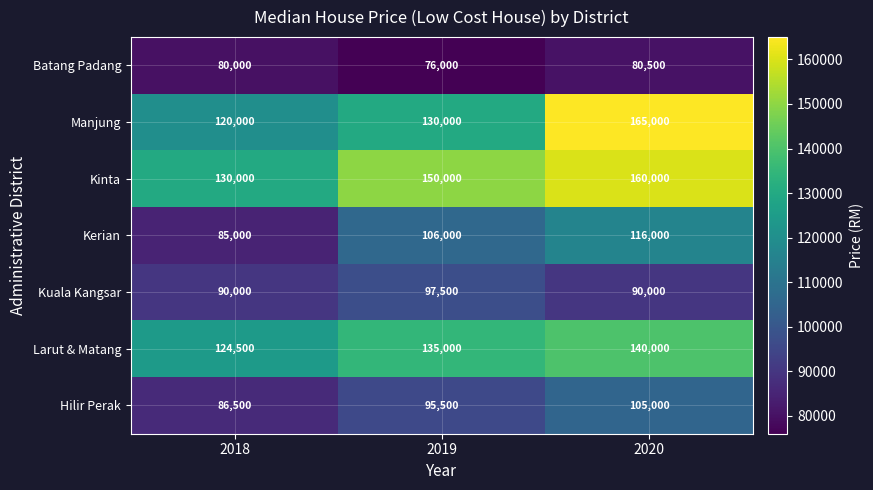

At how many categories does at least one series exceed 88646?

3